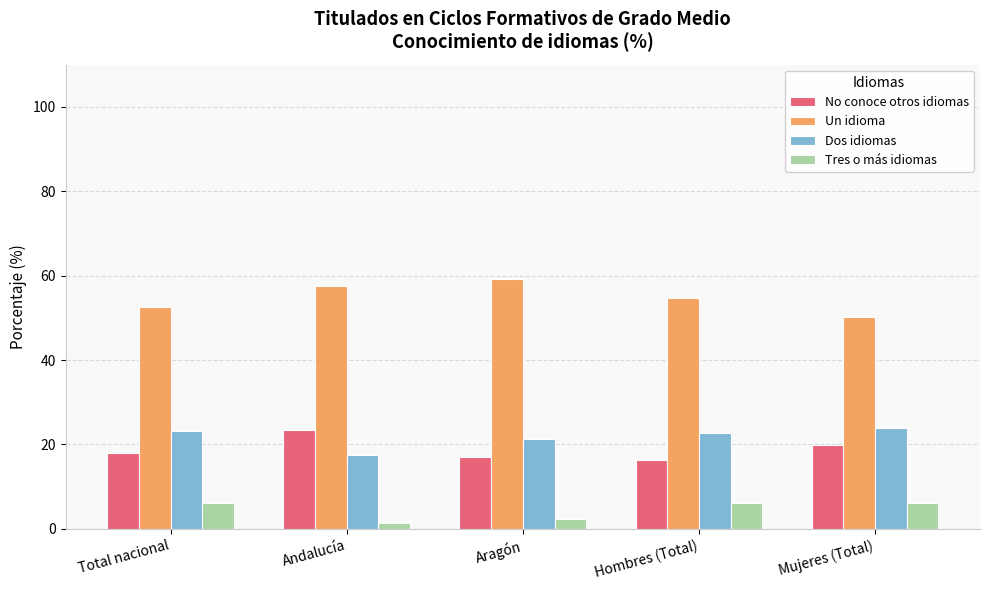

At Total nacional, list the series in order from smallest to largest.

Tres o más idiomas, No conoce otros idiomas, Dos idiomas, Un idioma